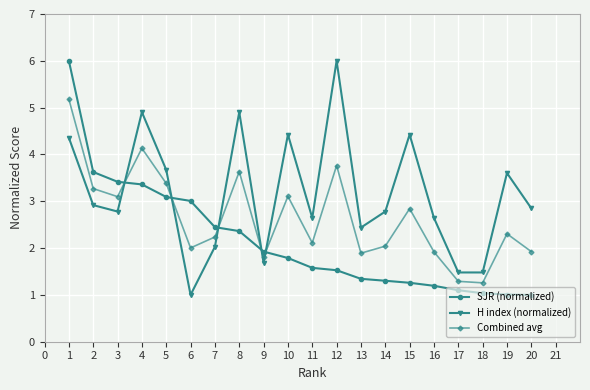

The value of SJR (normalized) at 14 is 0.4. True or false?

False